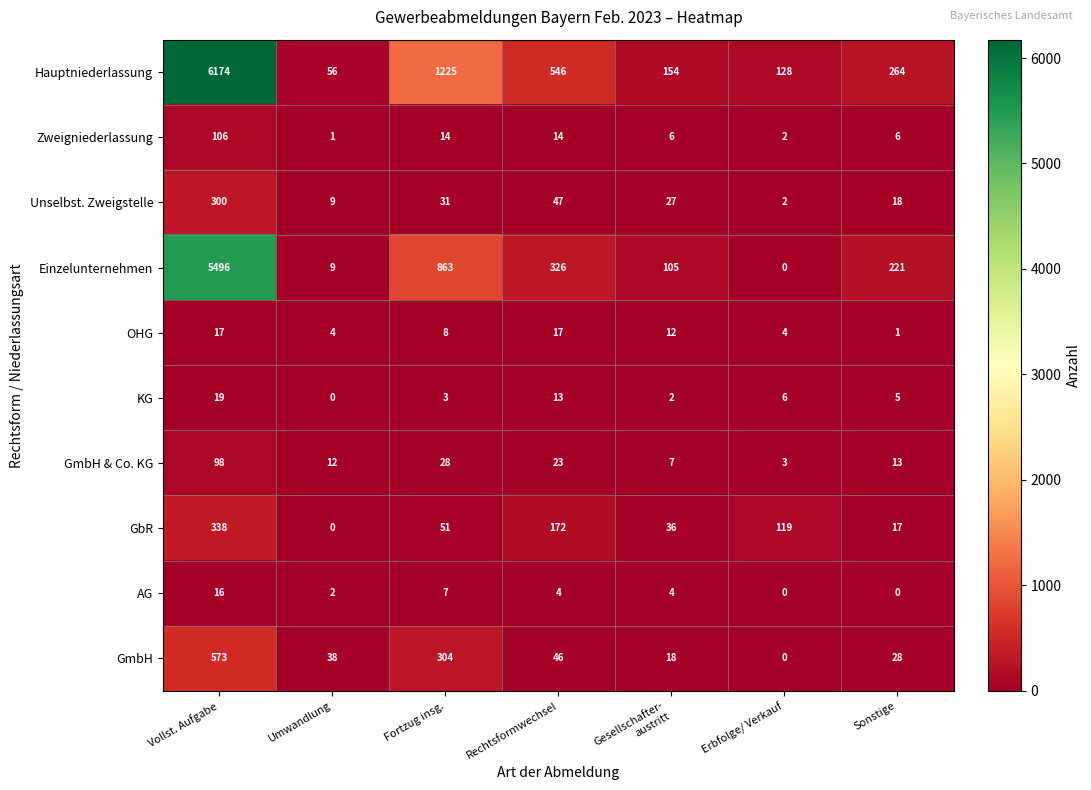

What is the sum of all GbR values?

733